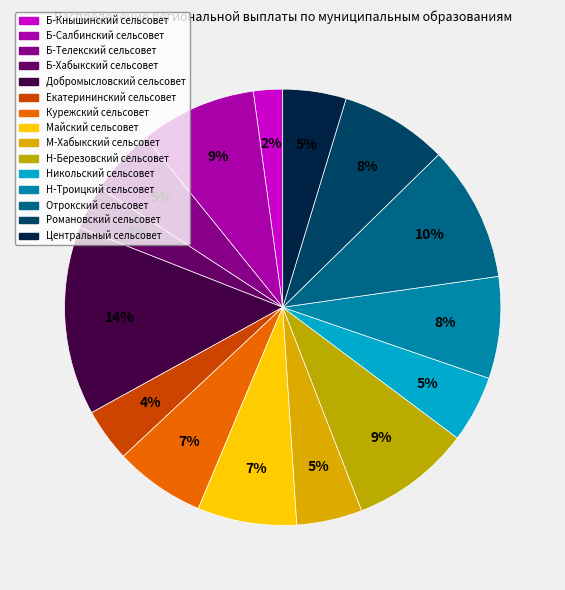

Is it true that Отрокский сельсовет is 25% of the pie?

False